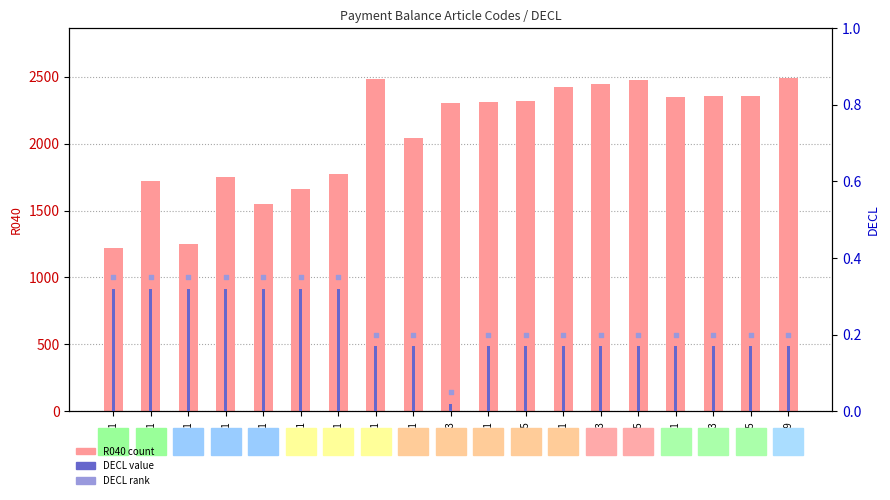

Which series contains the lowest Y value?

DECL (value)